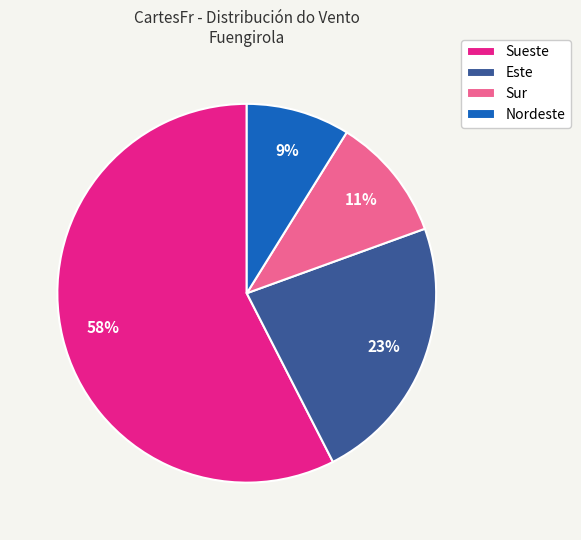

What is the smallest slice in the pie chart?

Nordeste